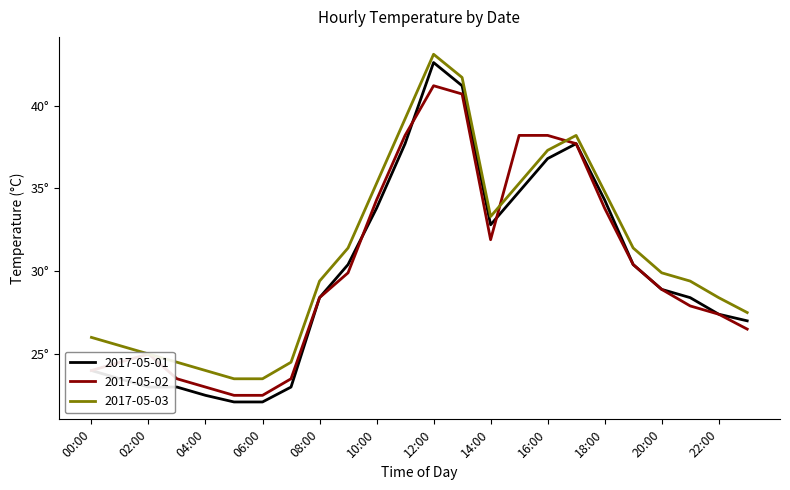

What is the highest value of the 2017-05-03 series?

43.1